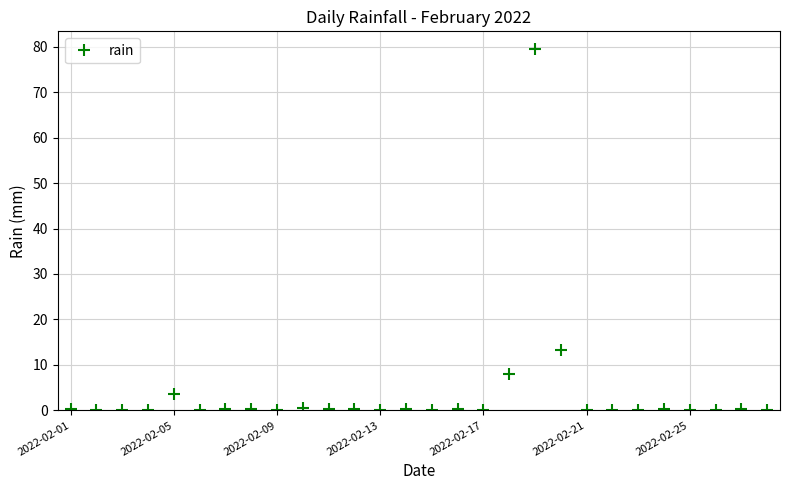

What is the greatest value displayed?

79.4